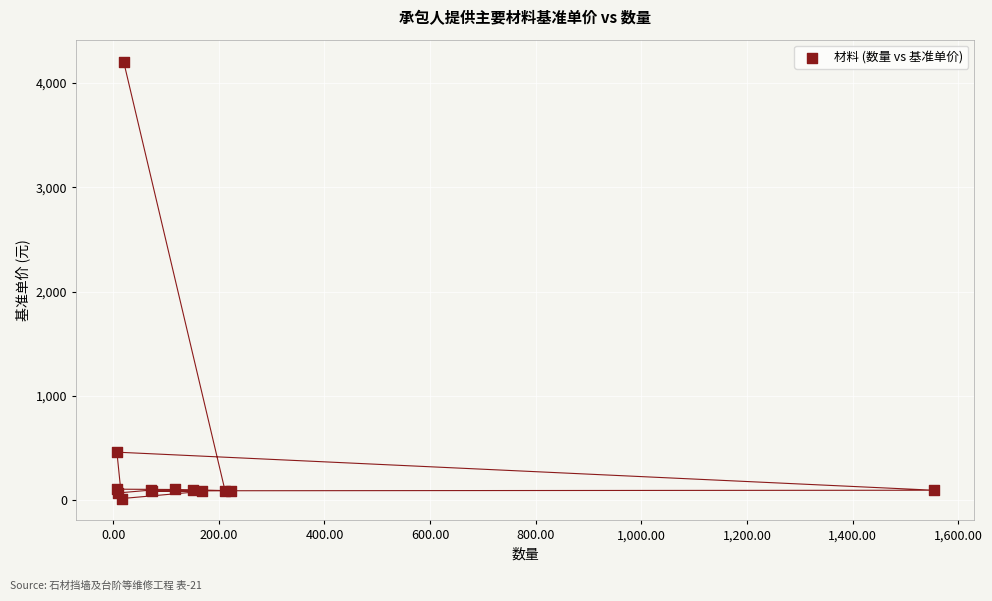

What Y value in the scatter plot is closest to 2111?

460